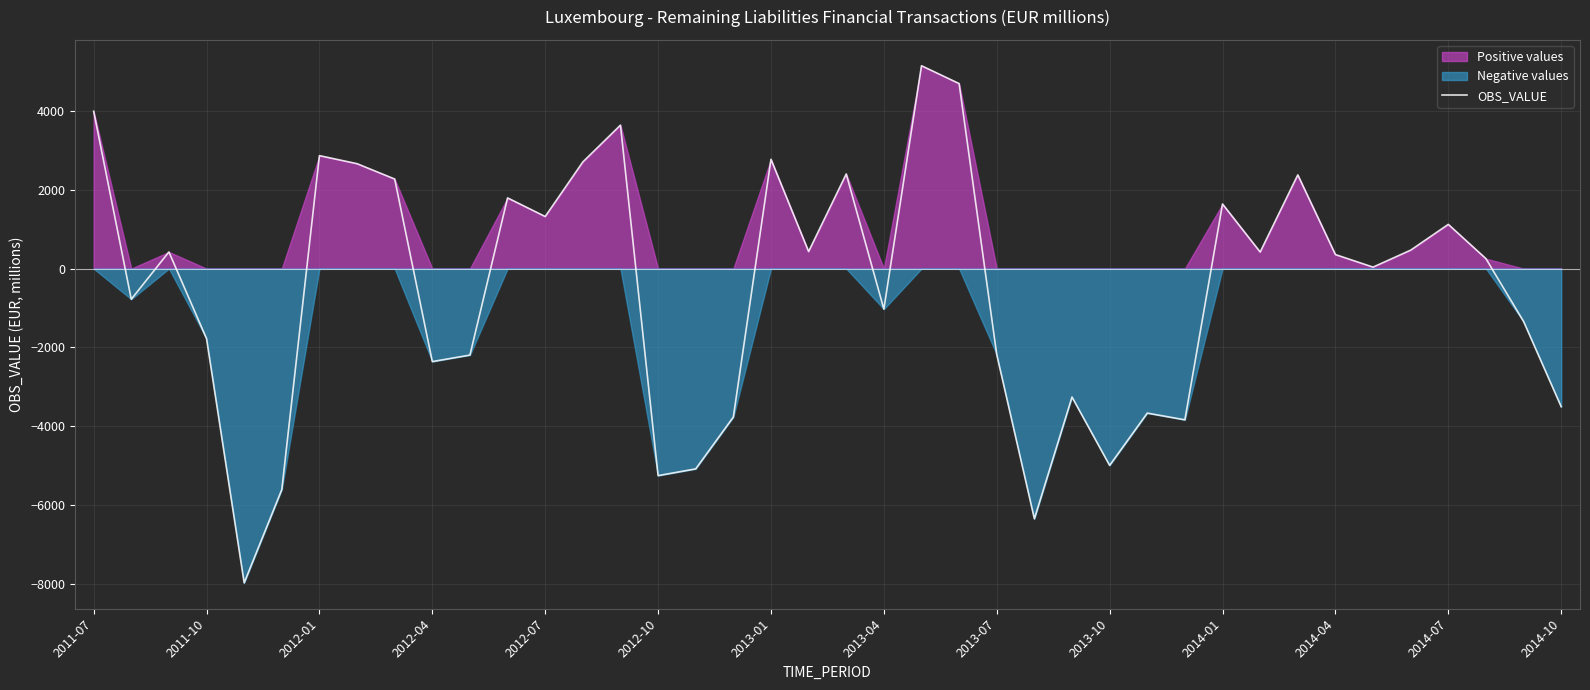

The value of OBS_VALUE at 2014-10 is -1703. True or false?

False